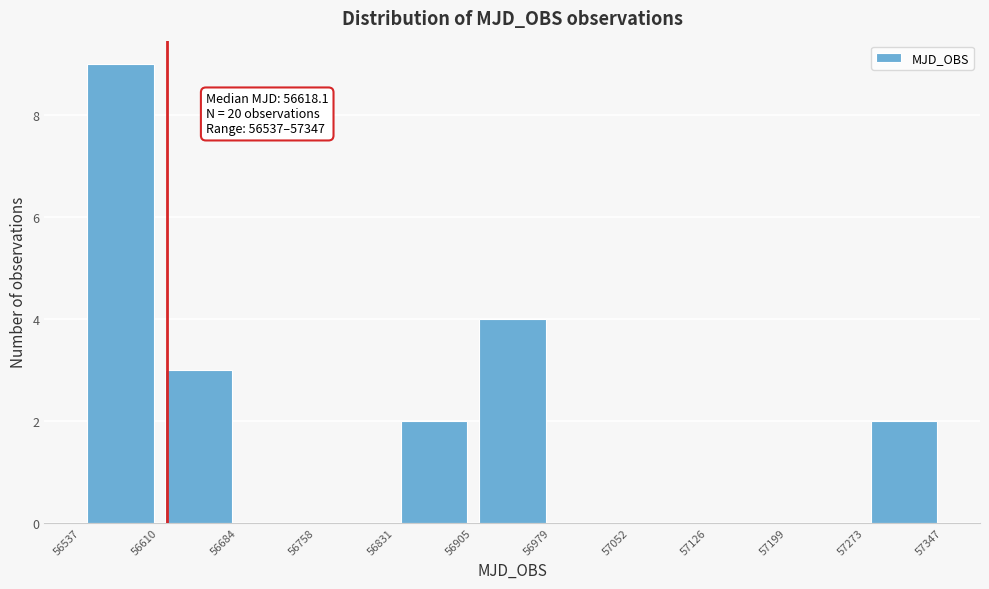

Over which range of the x-axis is the bar tallest?

56537 to 56610